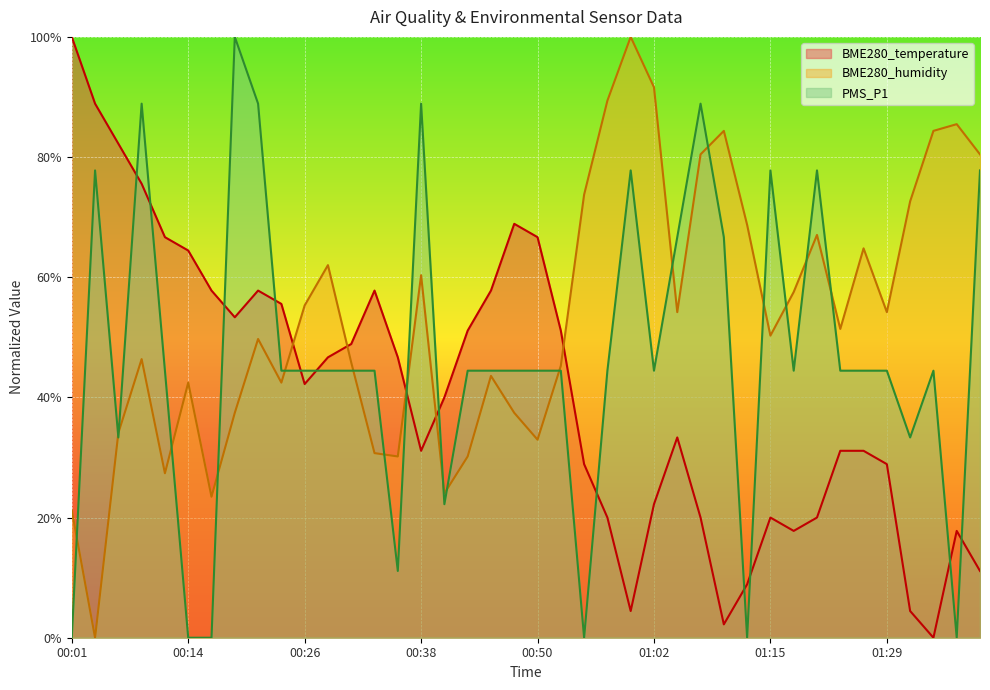

How many lines are shown in the chart?

3